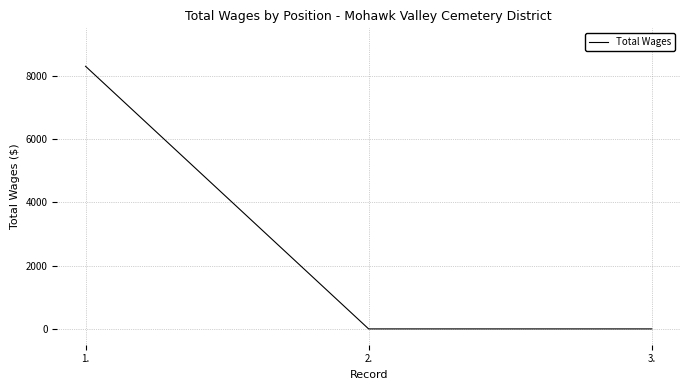

Which category has the highest value across all series?

1.